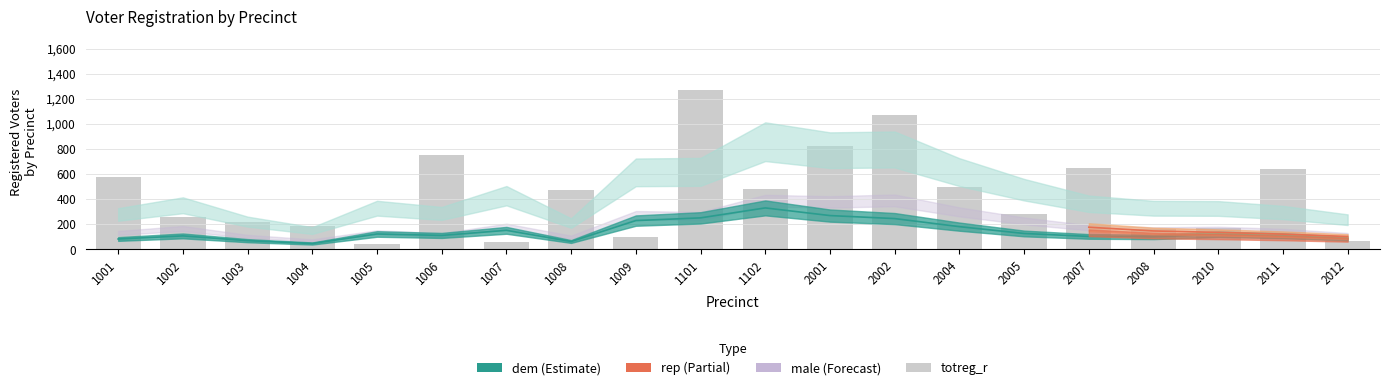

Reading left to right, extract all data points from this chart.

1001=575	1002=259	1003=220	1004=184	1005=46	1006=754	1007=59	1008=470	1009=99	1101=1272	1102=482	2001=820	2002=1069	2004=499	2005=279	2007=649	2008=162	2010=172	2011=644	2012=65